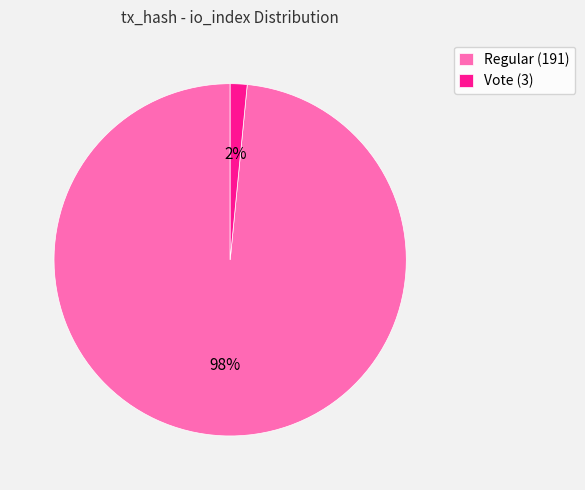

Do Vote (3) and Regular (191) together represent more than half of the pie?

Yes